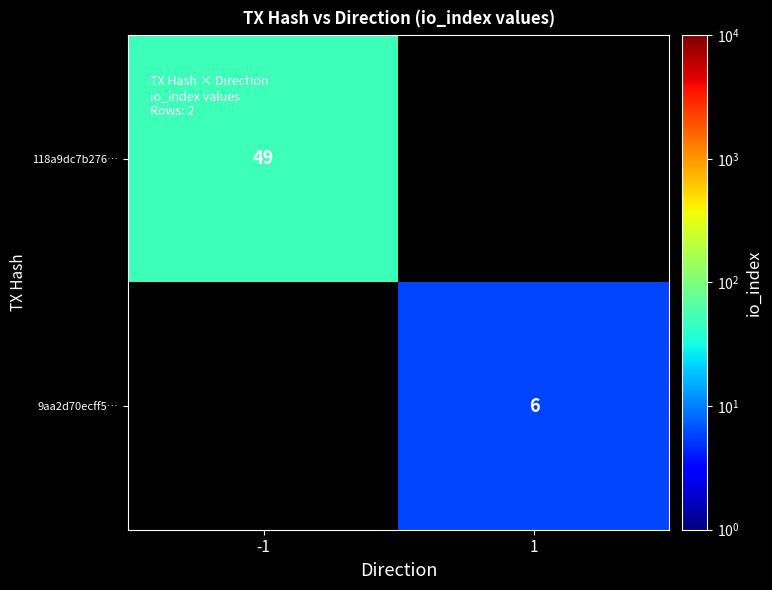

The 9aa2d70ecff5… series shows 9 at 1. True or false?

False